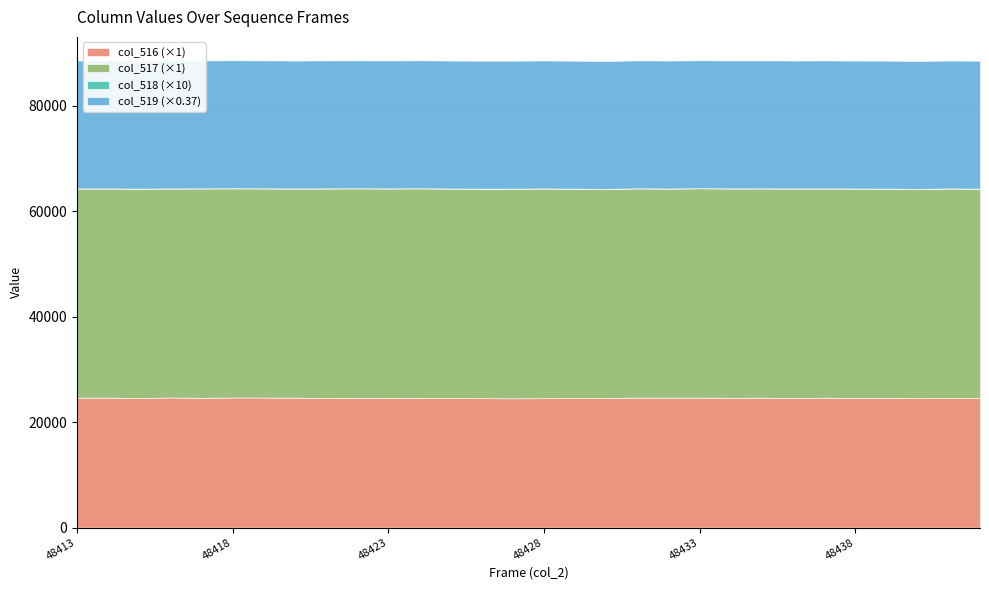

Reading right to left, extract all data points from this chart.

col_516: 48442=24549	48441=24560	48440=24531	48439=24596	48438=24578	48437=24612	48436=24565	48435=24614	48434=24598	48433=24626	48432=24620	48431=24644	48430=24552	48429=24549	48428=24531	48427=24505	48426=24536	48425=24552	48424=24564	48423=24576	48422=24588	48421=24548	48420=24618	48419=24652	48418=24659	48417=24591	48416=24667	48415=24537	48414=24632	48413=24623
col_517: 48442=39703	48441=39724	48440=39652	48439=39671	48438=39703	48437=39677	48436=39722	48435=39693	48434=39695	48433=39704	48432=39659	48431=39674	48430=39648	48429=39702	48428=39756	48427=39754	48426=39718	48425=39731	48424=39753	48423=39724	48422=39727	48421=39745	48420=39655	48419=39654	48418=39653	48417=39715	48416=39629	48415=39717	48414=39662	48413=39675
col_518: 48442=0	48441=1	48440=1	48439=0	48438=0	48437=1	48436=0	48435=0	48434=1	48433=1	48432=0	48431=0	48430=0	48429=0	48428=1	48427=0	48426=0	48425=0	48424=1	48423=0	48422=1	48421=2	48420=1	48419=1	48418=2	48417=0	48416=0	48415=1	48414=0	48413=0
col_519: 48442=65535	48441=65535	48440=65535	48439=65535	48438=65535	48437=65535	48436=65535	48435=65535	48434=65535	48433=65535	48432=65535	48431=65535	48430=65535	48429=65535	48428=65535	48427=65535	48426=65535	48425=65535	48424=65535	48423=65535	48422=65535	48421=65535	48420=65535	48419=65535	48418=65535	48417=65535	48416=65535	48415=65535	48414=65535	48413=65535